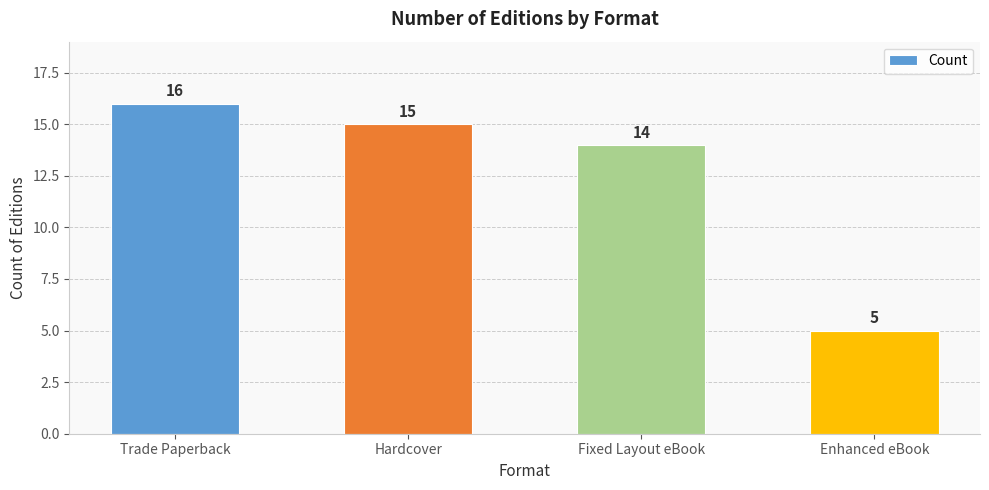

What is the minimum value shown in the chart?

5